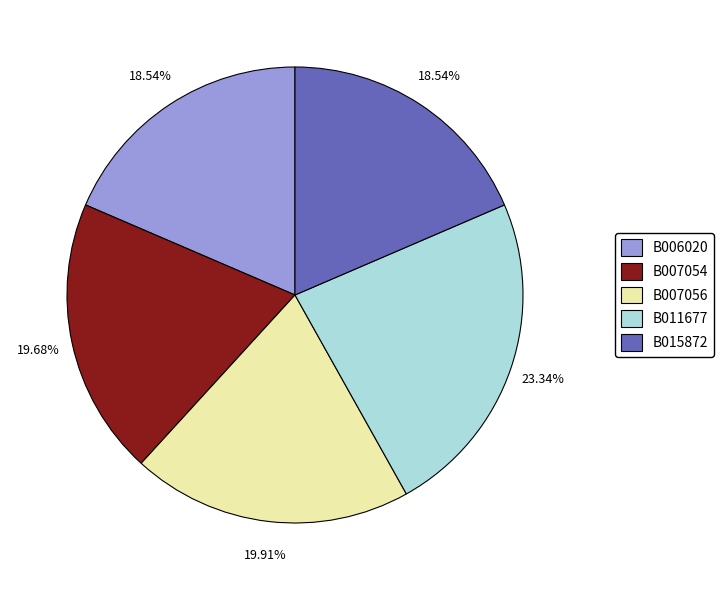

Is the sum of B011677 and B007054 greater than half?

No